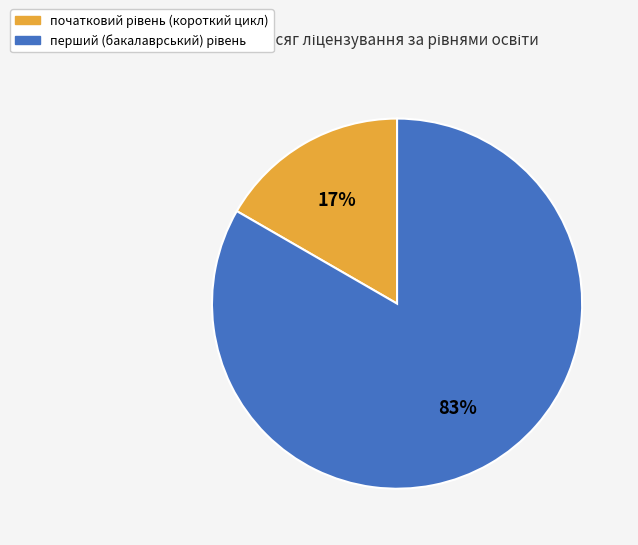

Does any single category account for the majority?

Yes